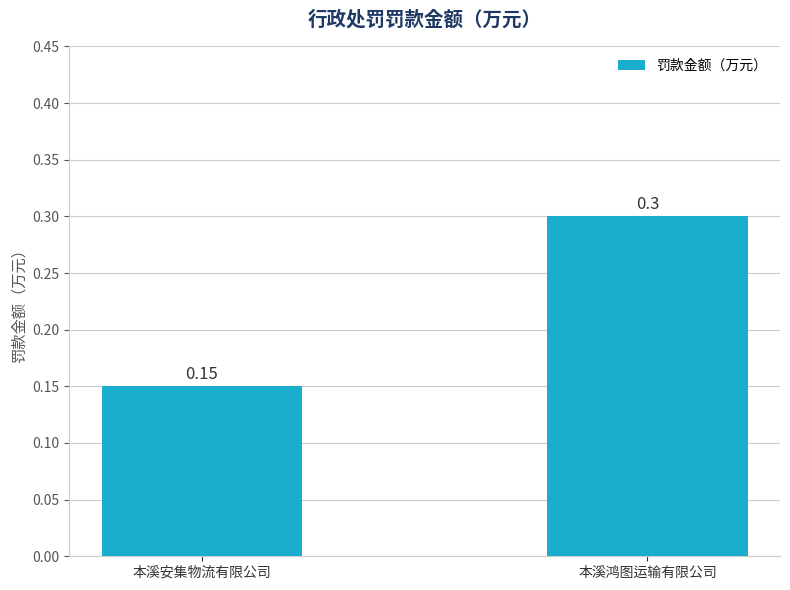

Which has a higher value, 本溪鸿图运输有限公司 or 本溪安集物流有限公司?

本溪鸿图运输有限公司